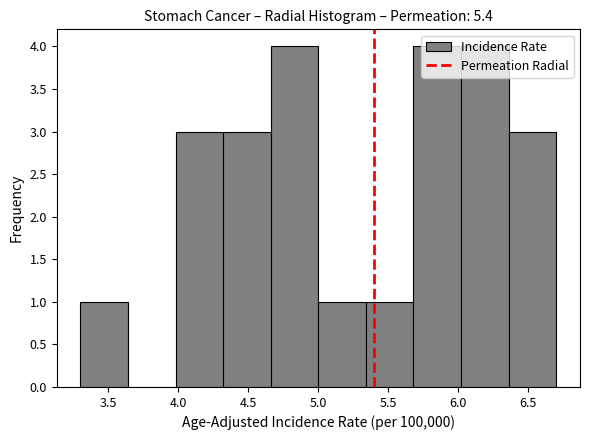

Reading left to right, list every bar in this chart as the range it spans on the x-axis followed by its height. Neither the bar edges nor the heights are printed on the chart, so give them approximately, as read against the axes.

3.30 to 3.64: 1
3.64 to 3.98: 0
3.98 to 4.32: 3
4.32 to 4.66: 3
4.66 to 5.00: 4
5.00 to 5.34: 1
5.34 to 5.68: 1
5.68 to 6.02: 4
6.02 to 6.36: 4
6.36 to 6.70: 3